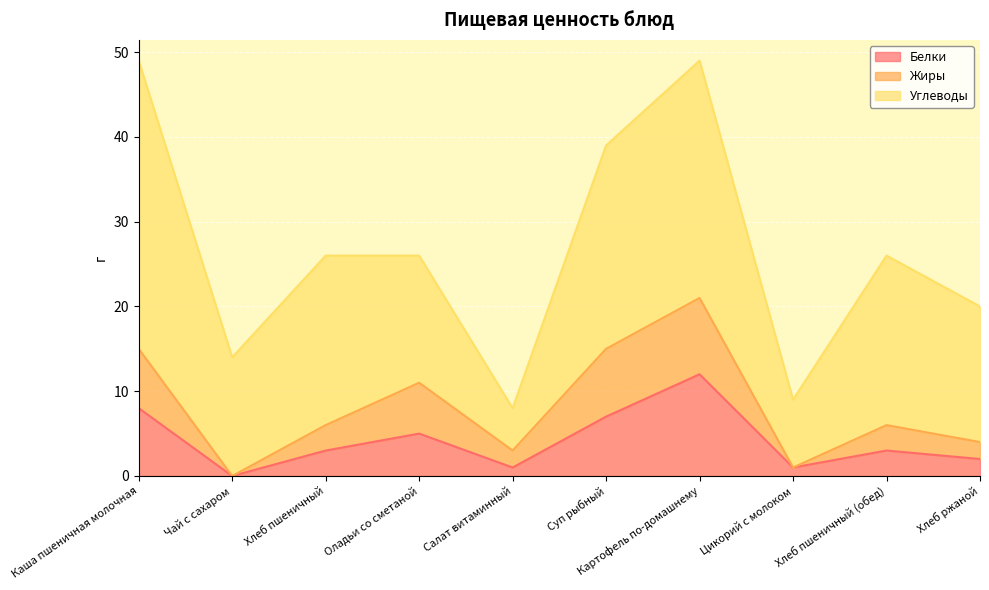

What is the total value across all series at Оладьи со сметаной?

26